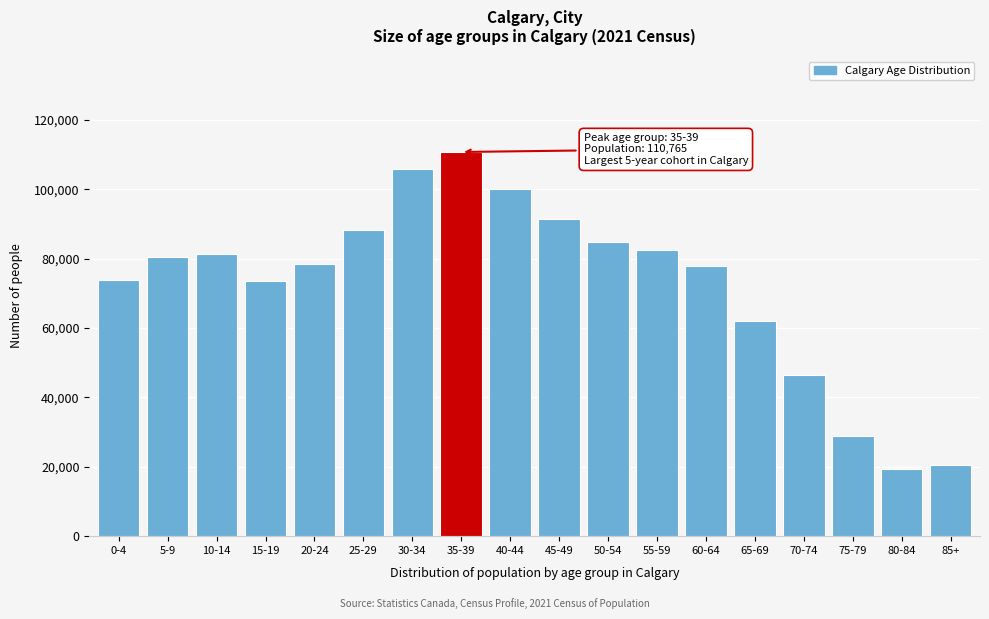

What is the greatest value displayed?

110765